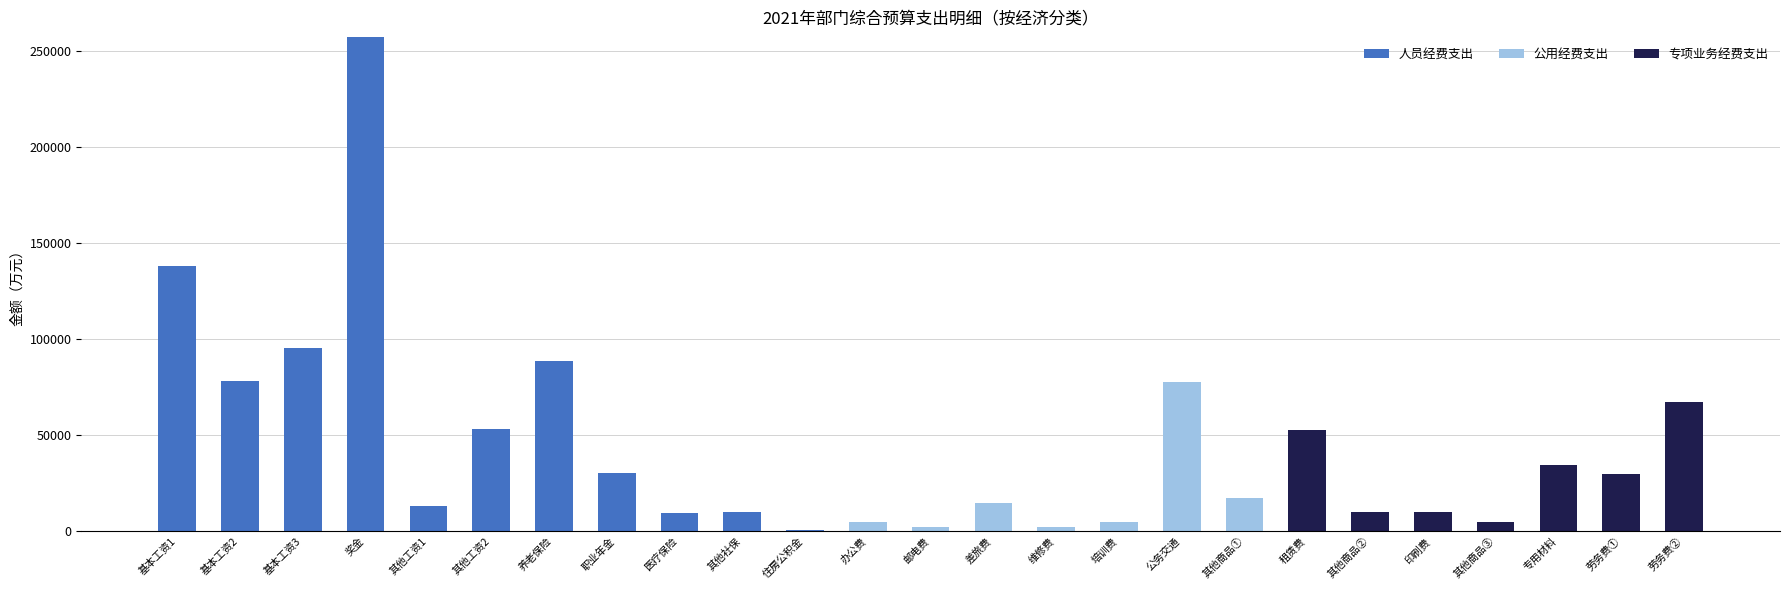

At which category is the sum across all series the highest?

奖金